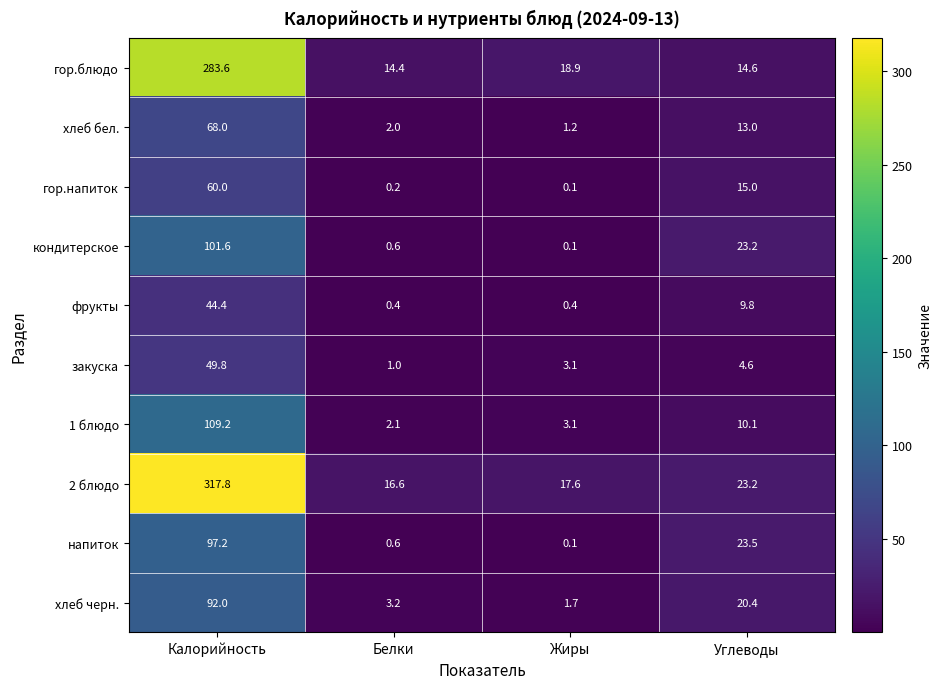

What is the minimum value shown in the chart?

0.1